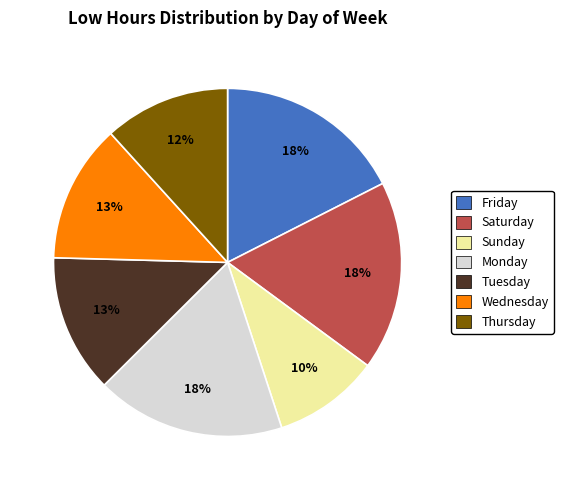

How many slices are in this pie chart?

7